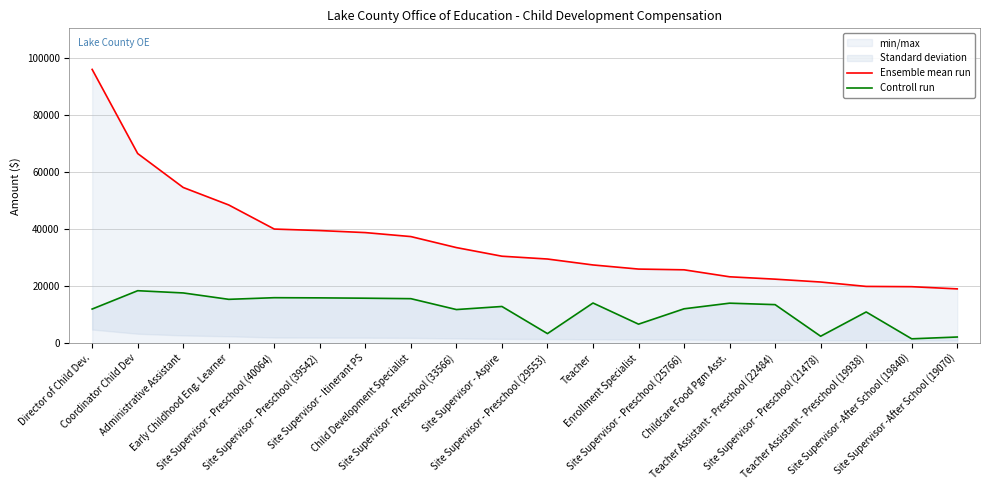

True or false: Controll run has a value of 693 at Site Supervisor -After School (19840).

False